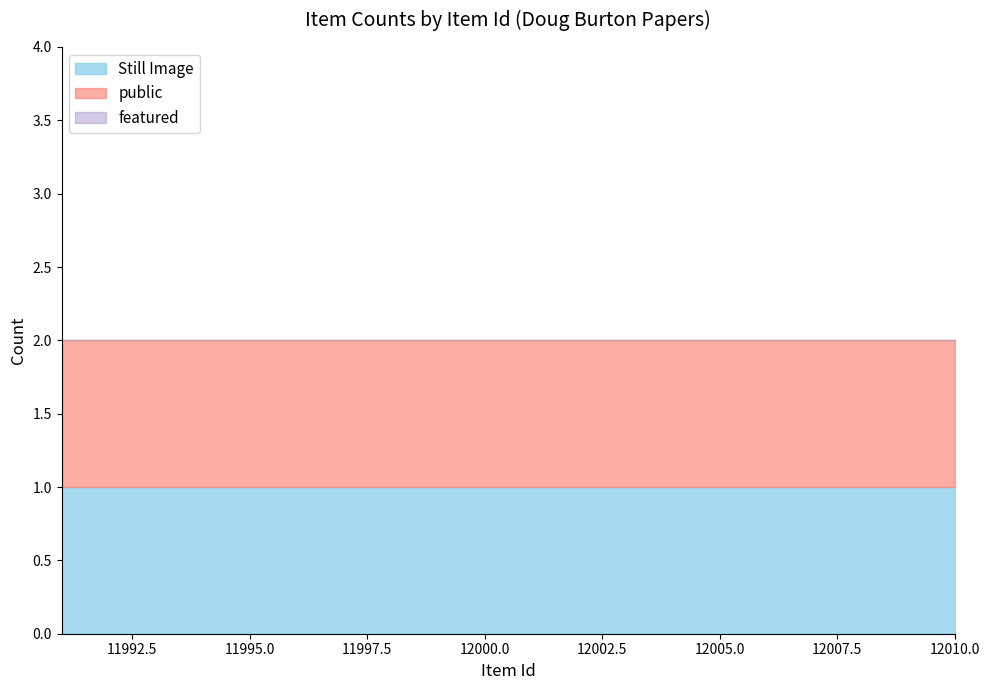

Reading left to right, list all the values displayed in this chart.

Still Image: 1	1	1	1	1	1	1	1	1	1	1	1	1	1	1	1	1	1	1	1
public: 1	1	1	1	1	1	1	1	1	1	1	1	1	1	1	1	1	1	1	1
featured: 0	0	0	0	0	0	0	0	0	0	0	0	0	0	0	0	0	0	0	0